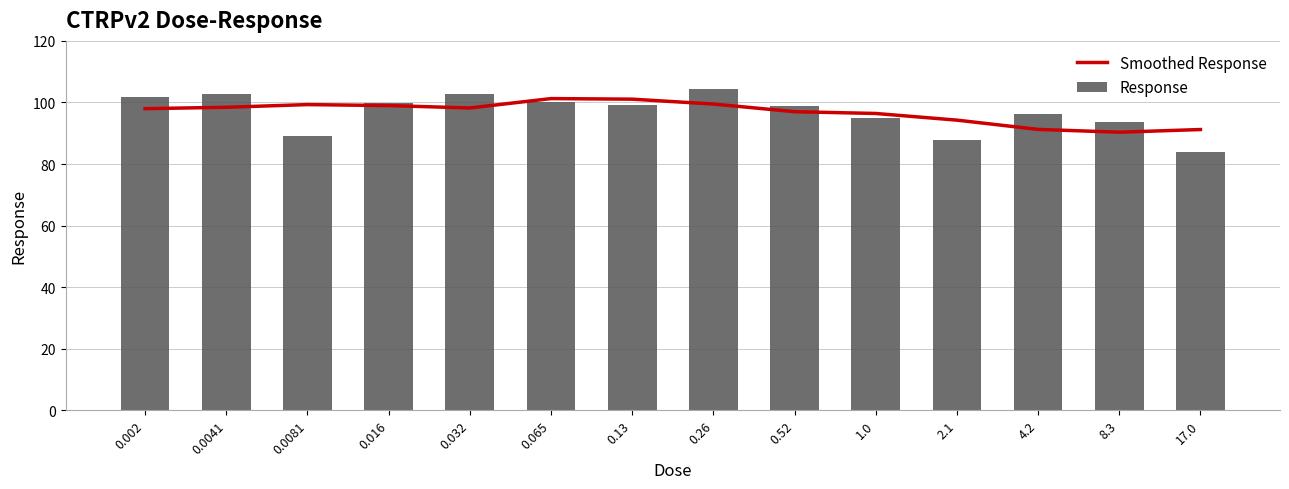

What are all the series names shown in the legend?

Smoothed Response, Response